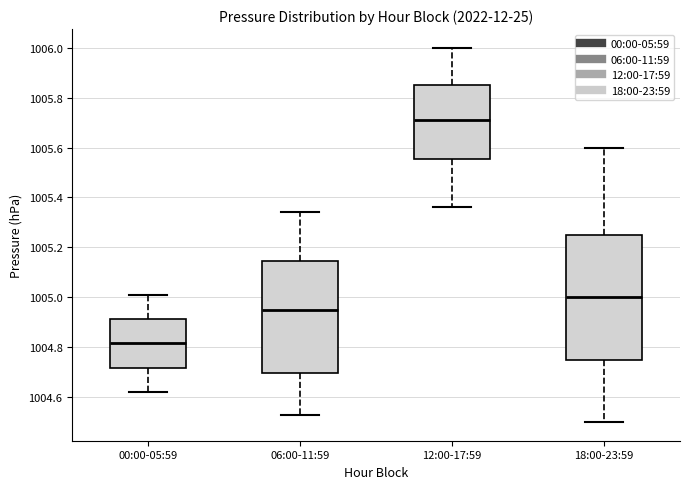

Comparing the boxes themselves (not the whiskers), which one is the tallest?

18:00-23:59